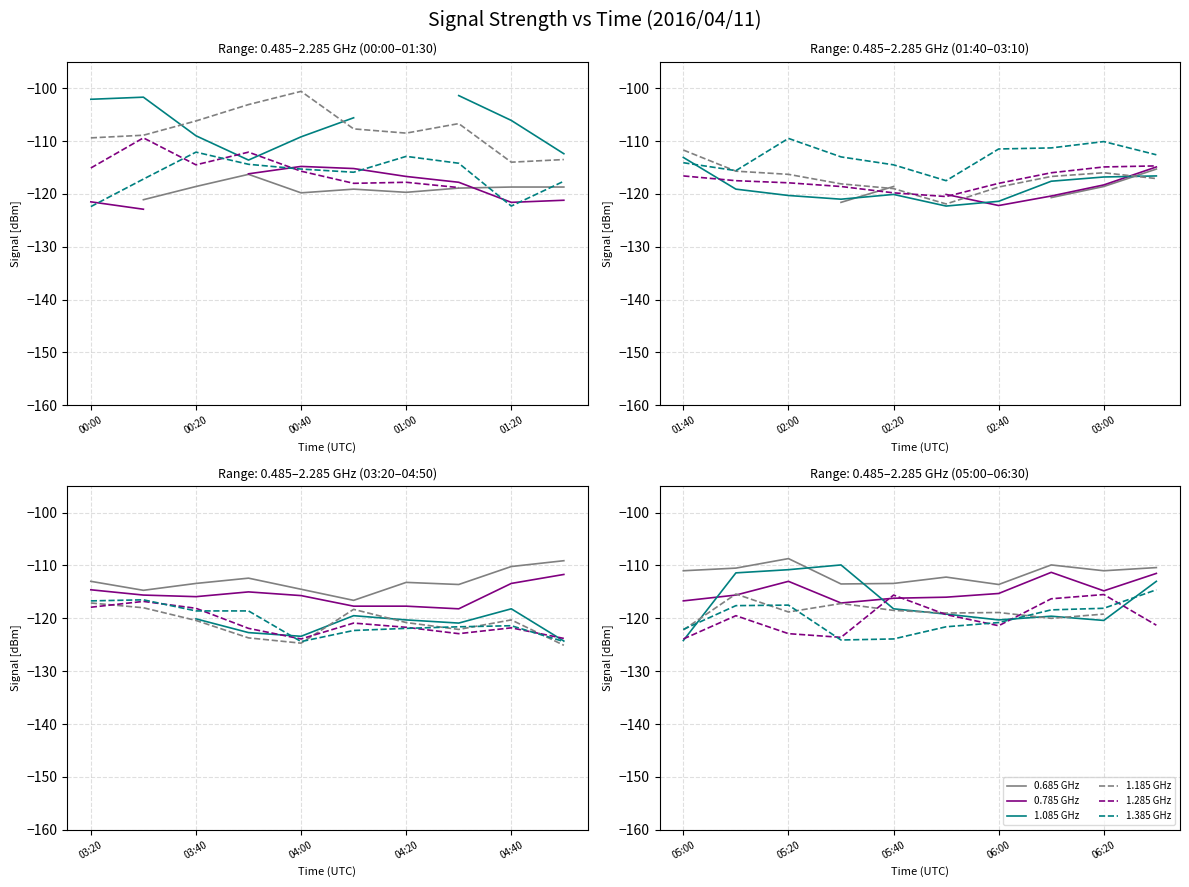

What is the approximate value of 1.385 GHz at 7?

-118.4